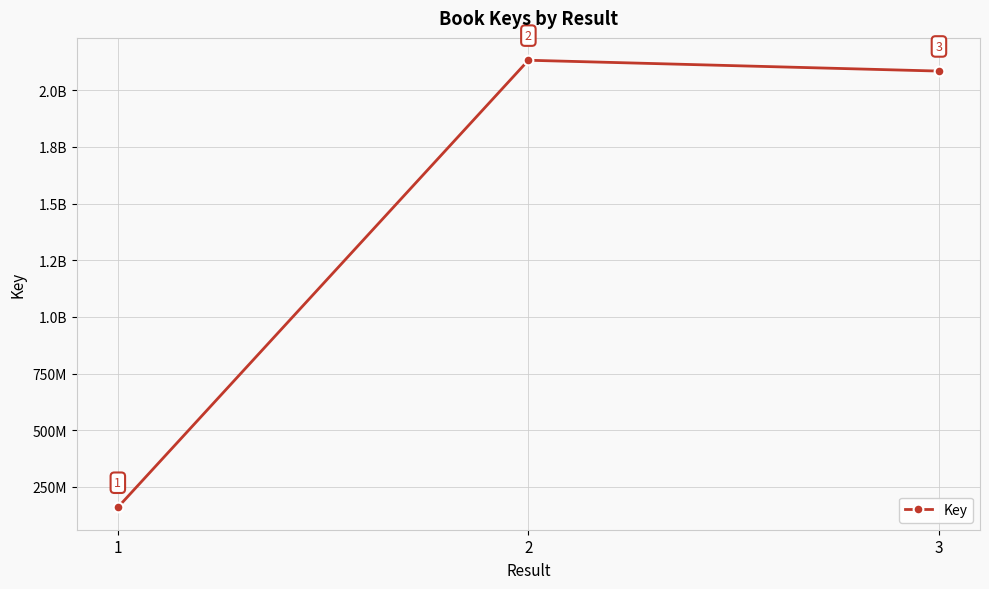

List the labels in order of value, smallest first.

1, 3, 2